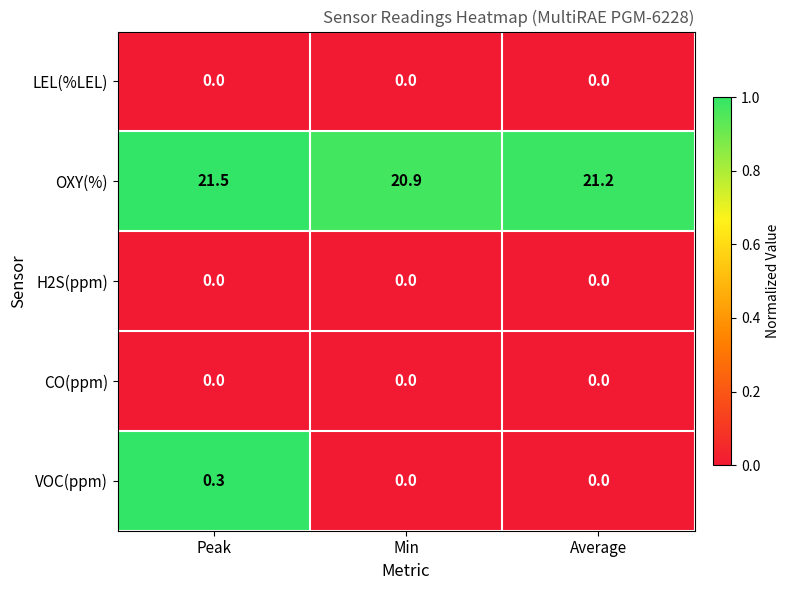

Where does the OXY(%) series first go above 21?

Peak